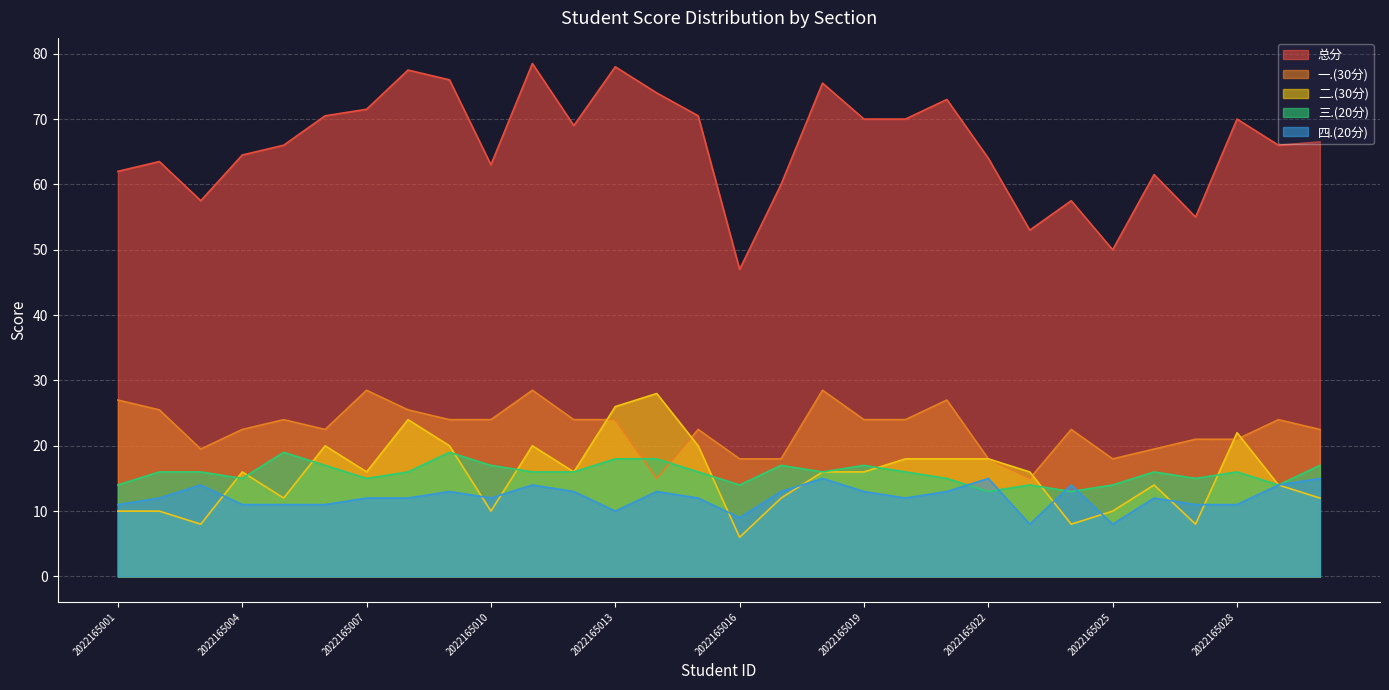

Rank the categories by 总分 value from highest to lowest.

2022165011, 2022165013, 2022165008, 2022165009, 2022165018, 2022165014, 2022165021, 2022165007, 2022165006, 2022165015, 2022165019, 2022165020, 2022165028, 2022165012, 2022165030, 2022165005, 2022165029, 2022165004, 2022165022, 2022165002, 2022165010, 2022165001, 2022165026, 2022165017, 2022165003, 2022165024, 2022165027, 2022165023, 2022165025, 2022165016